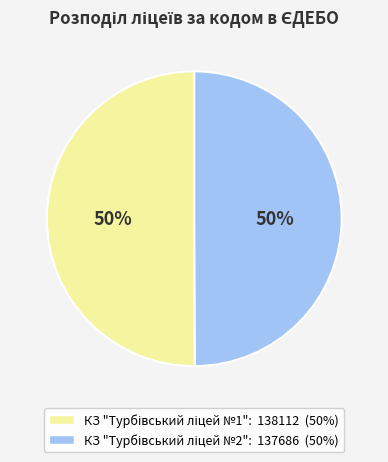

To the nearest percent, what is the average slice percentage?

50%